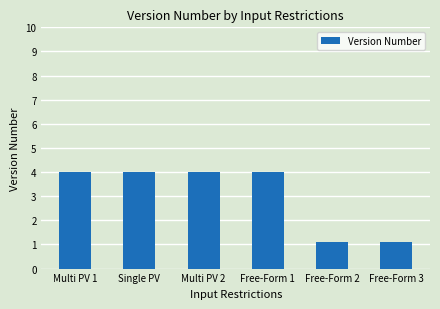

What is the sum of the values at Free-Form 2 and Free-Form 1?

5.1